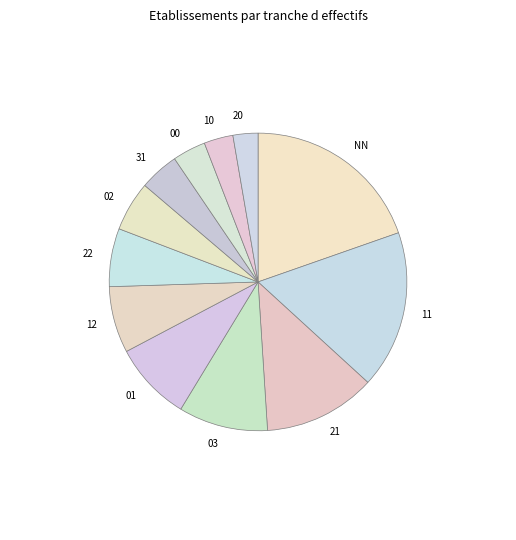

Which slice is the largest?

NN